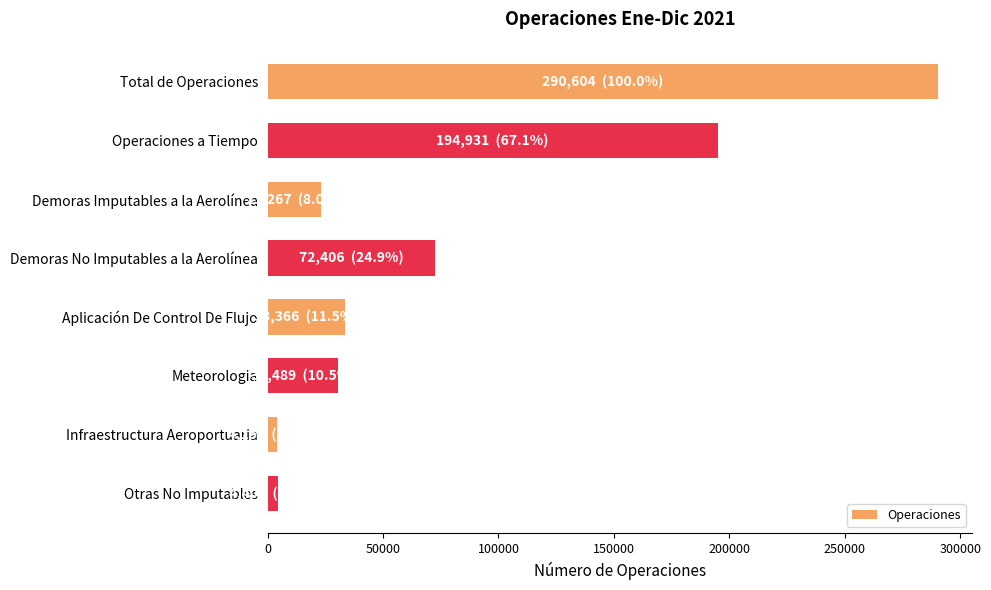

Count the number of data series in this chart.

1